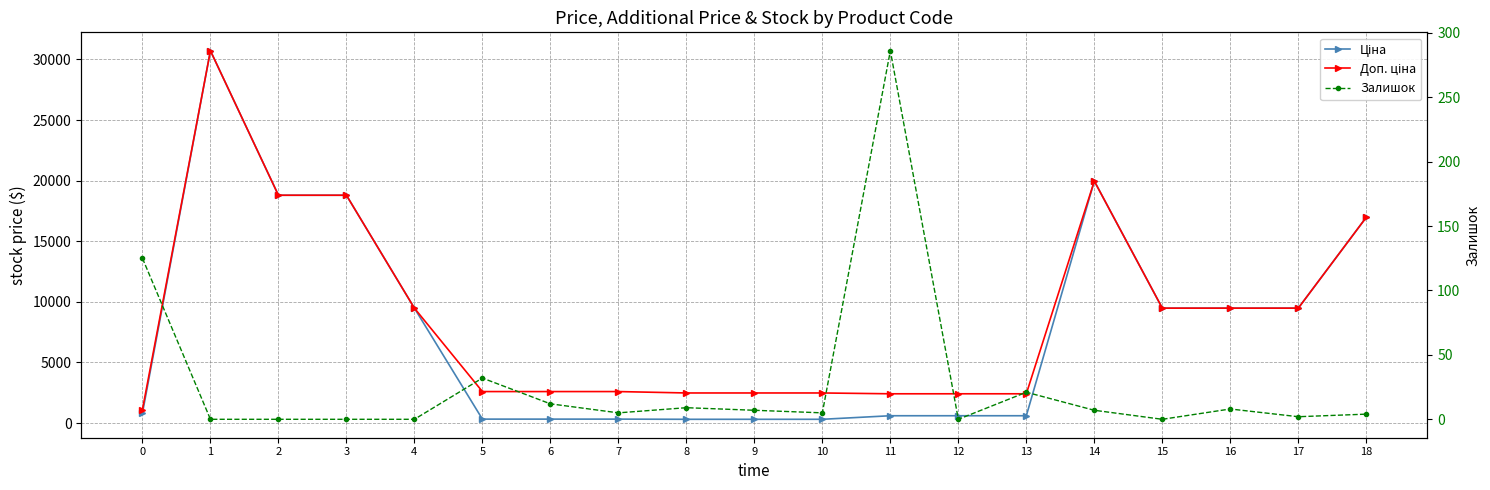

How many data points in Доп. ціна are above 2598?

12